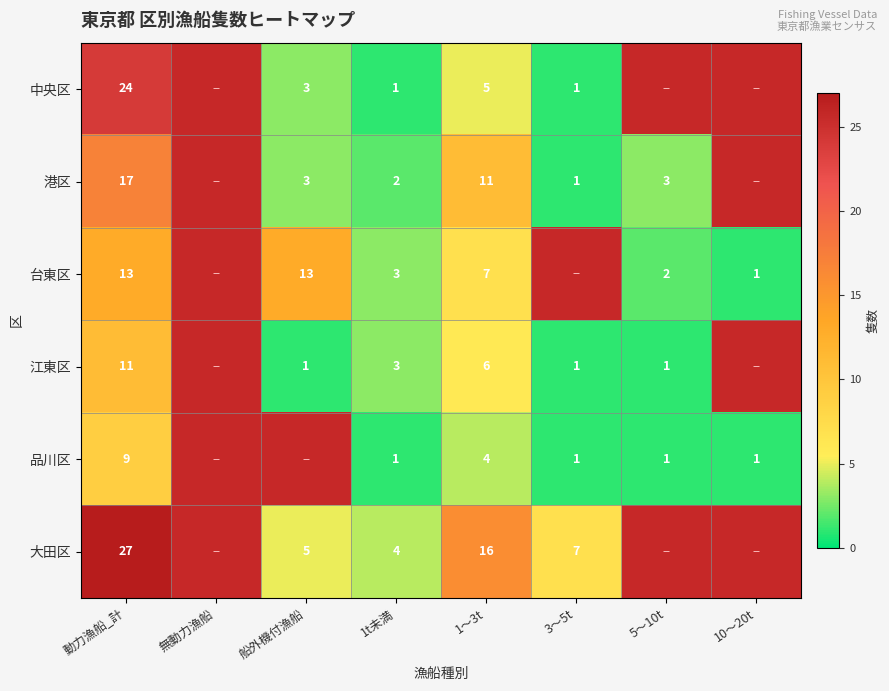

Rank the series at 1〜3t from highest to lowest value.

大田区, 港区, 台東区, 江東区, 中央区, 品川区